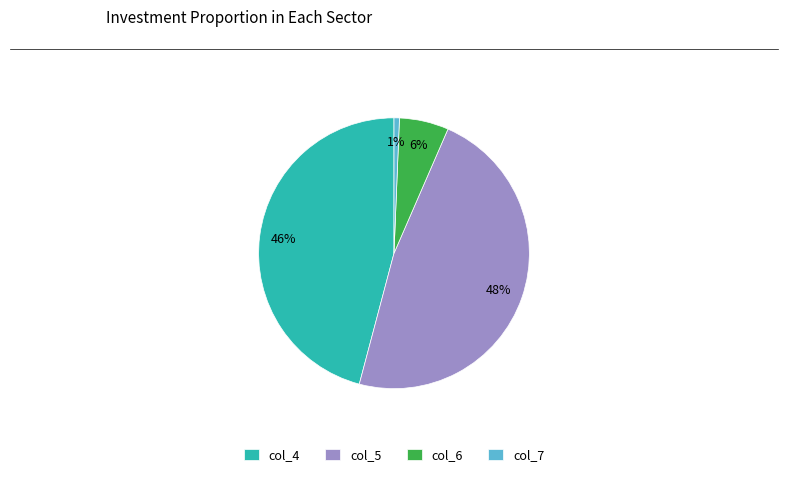

Rank the categories by value from lowest to highest.

col_7, col_6, col_4, col_5